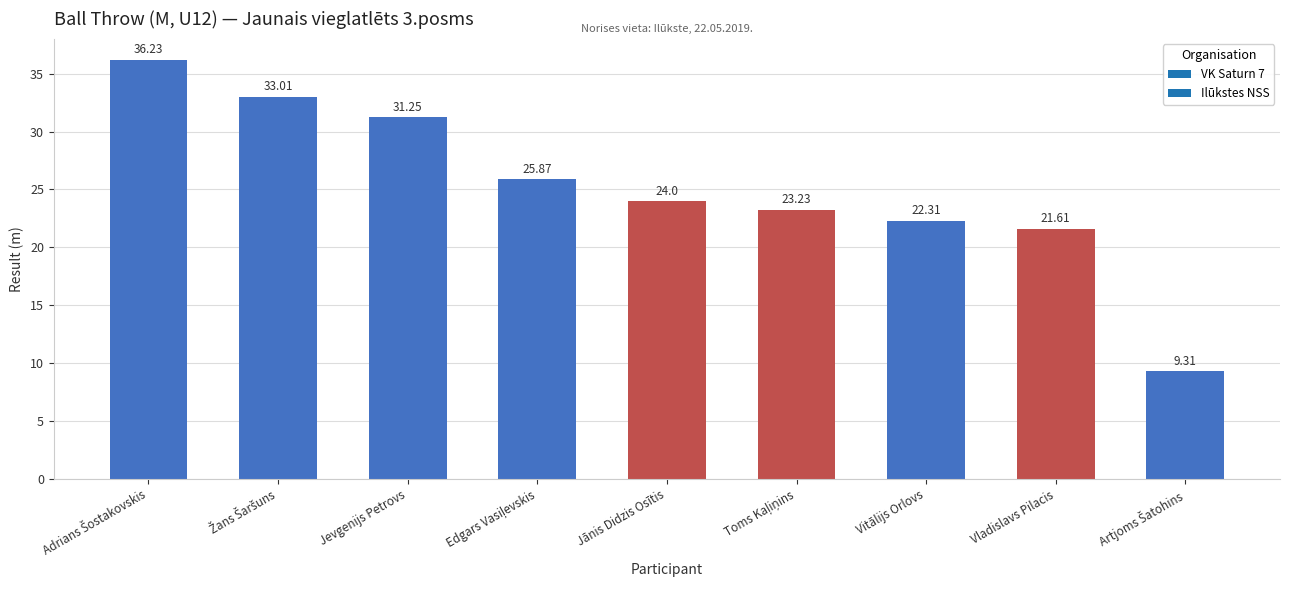

True or false: the data shows 18.7 at Jevgenijs Petrovs.

False